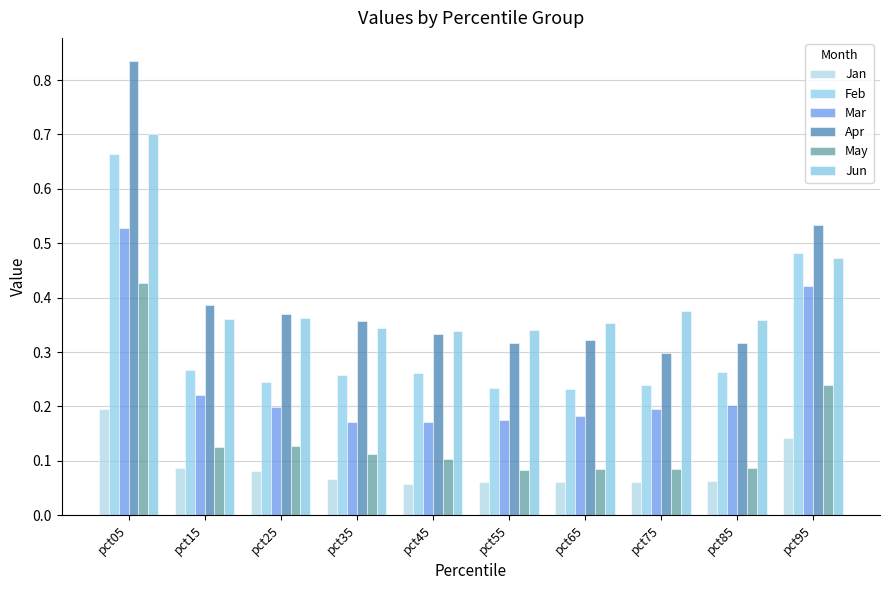

What is the spread (max minus min) of values at pct75?

0.3